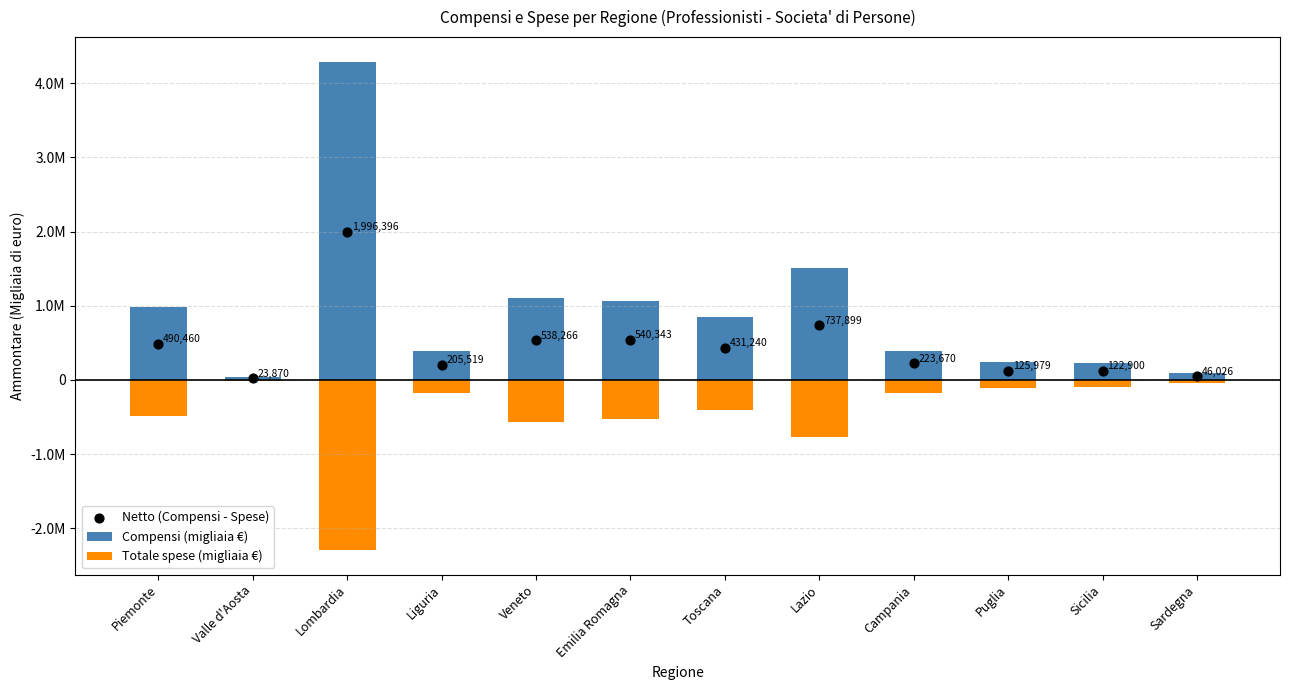

Which series contains the highest Y value?

Compensi (migliaia €)